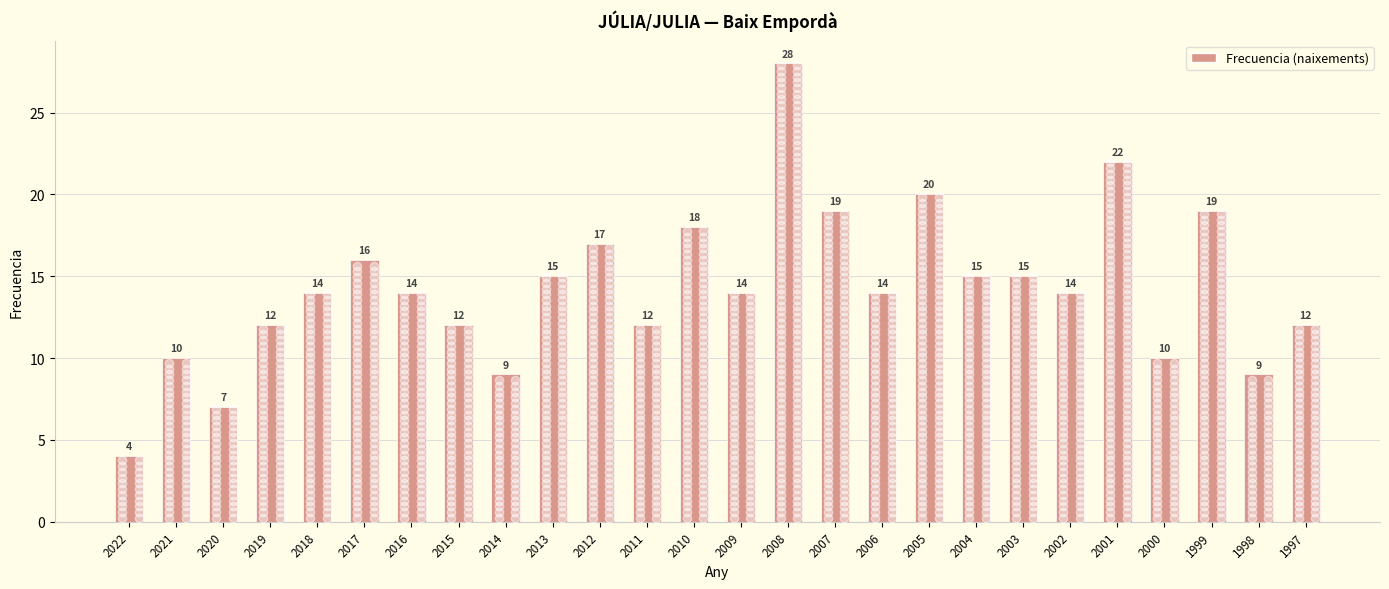

Read the value at 2005, to the nearest 5.

20